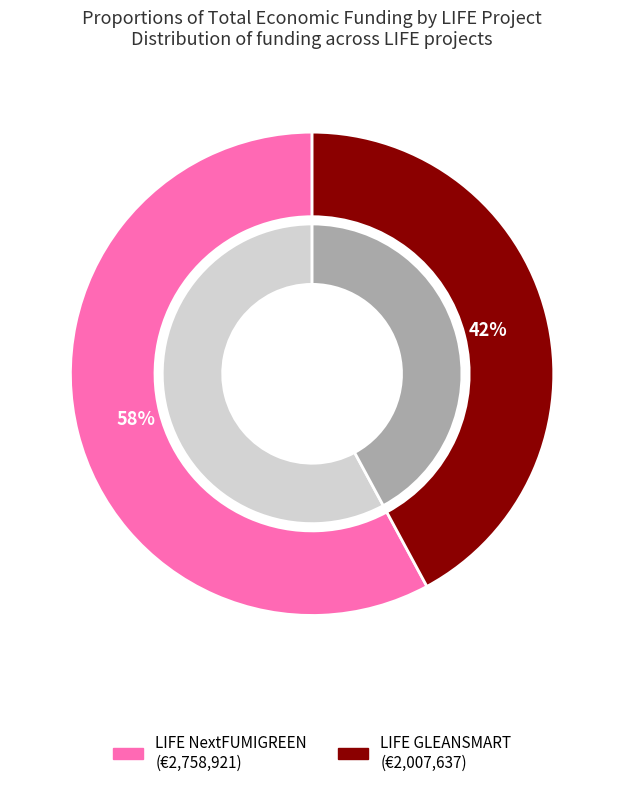

To the nearest percent, what is the combined percentage of LIFE NextFUMIGREEN and LIFE GLEANSMART?

100%